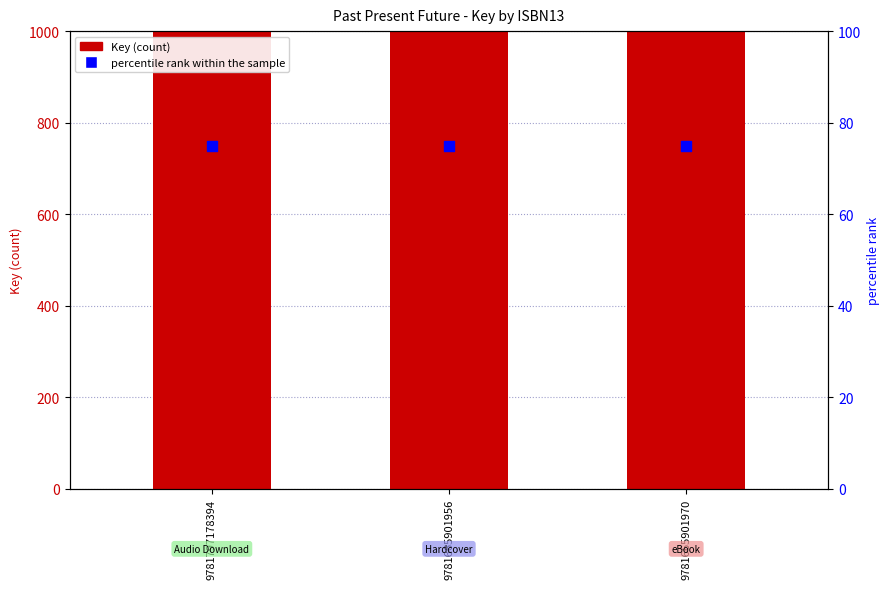

Is the value of Key at 9781665901970 greater than the value of percentile rank within the sample at 9781797178394?

Yes